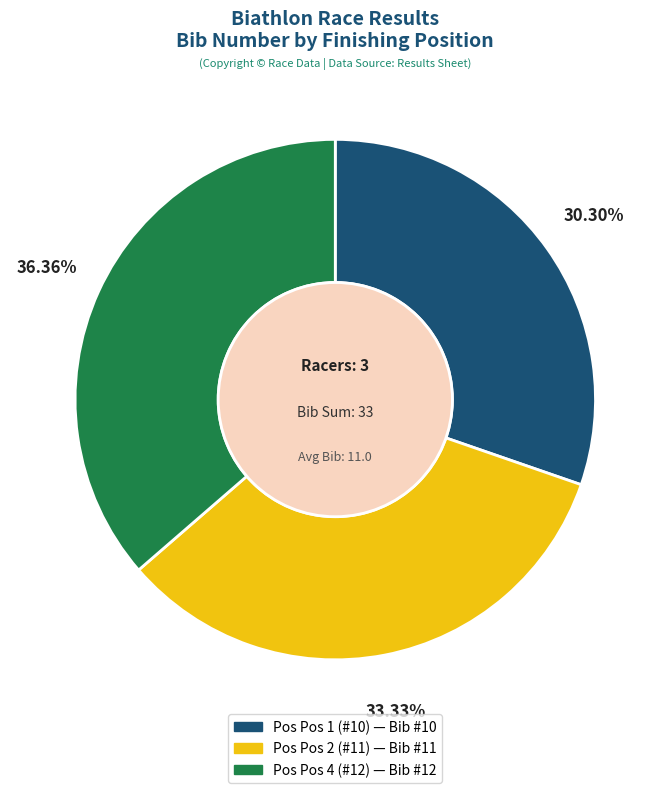

Is there a majority slice in this chart?

No